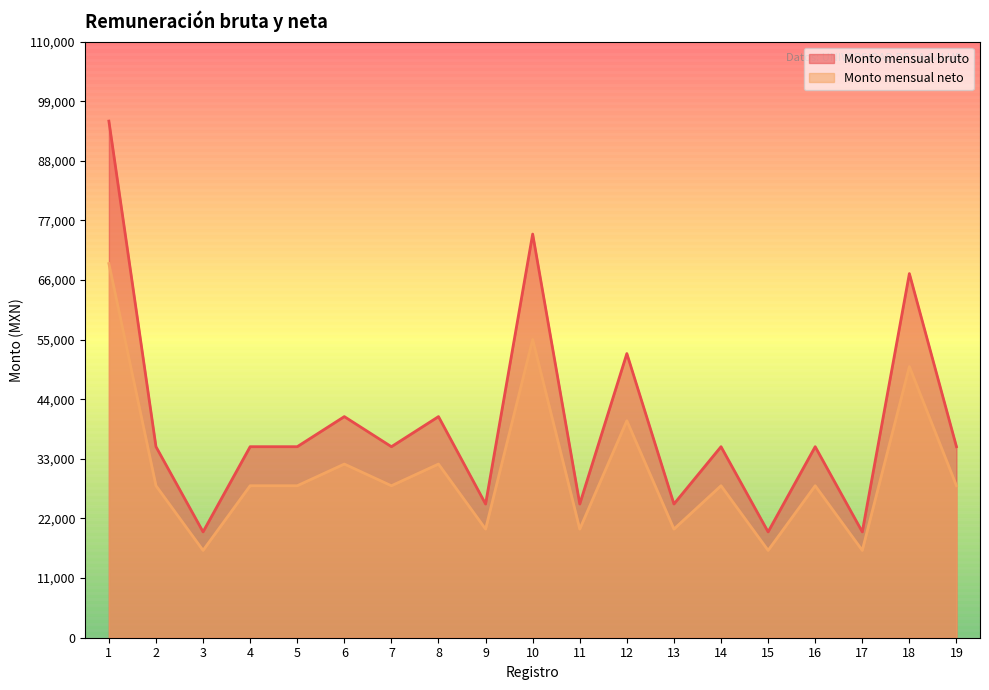

At which label is Monto mensual bruto closest to 57427?

12